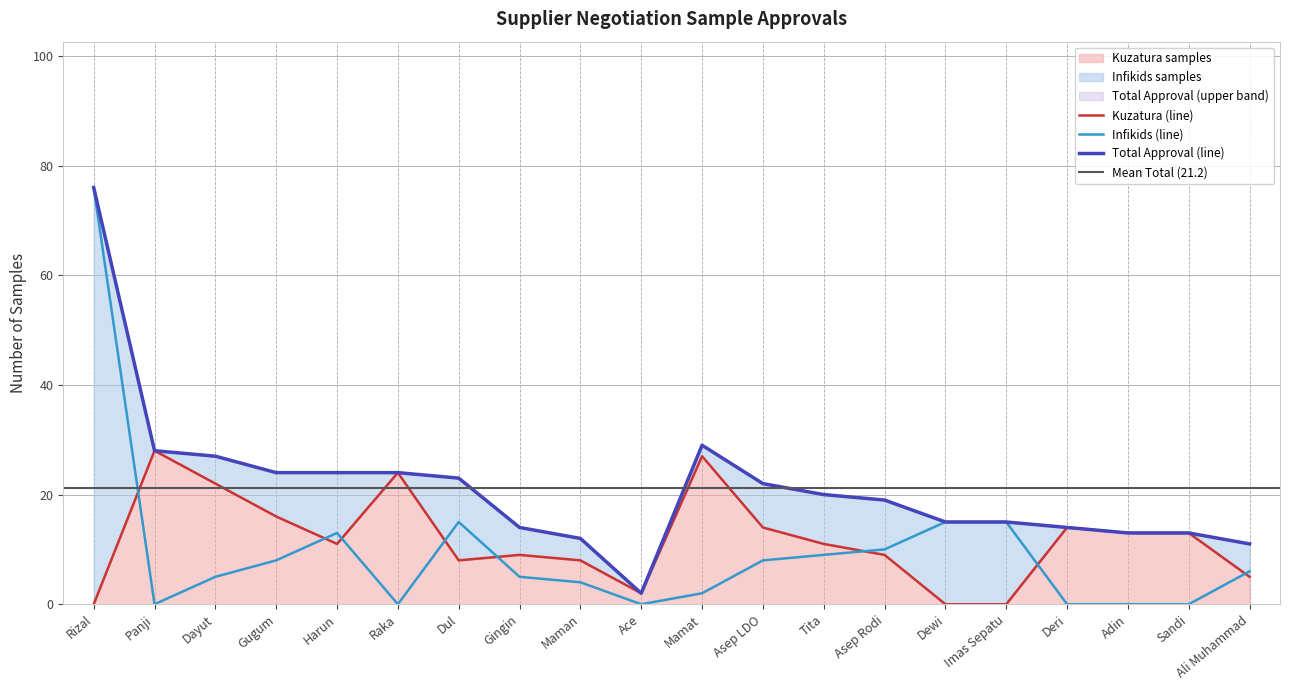

What is the greatest value displayed?

76